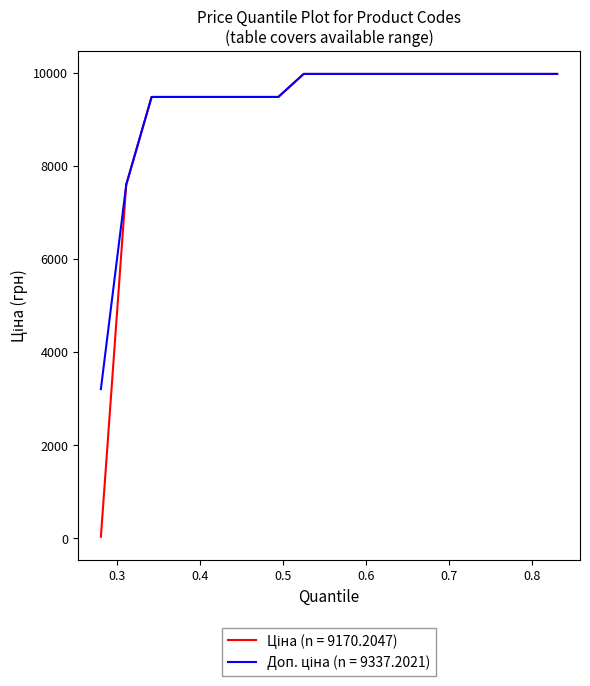

What is the greatest value displayed?

9975.0